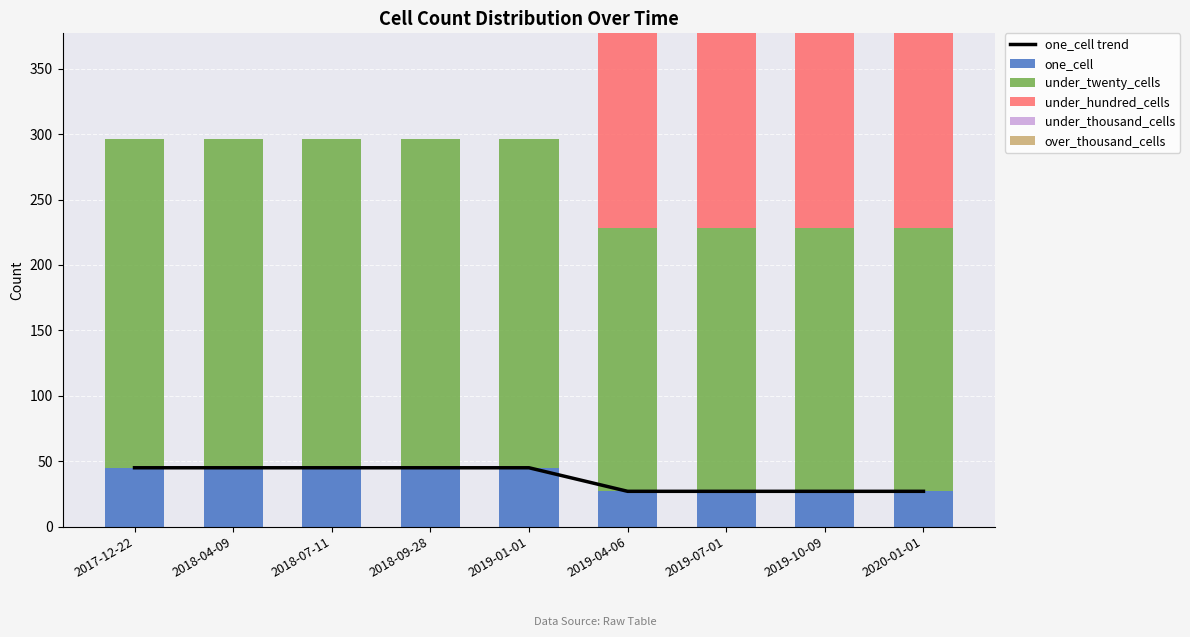

The under_hundred_cells series shows 149 at 2019-10-09. True or false?

True